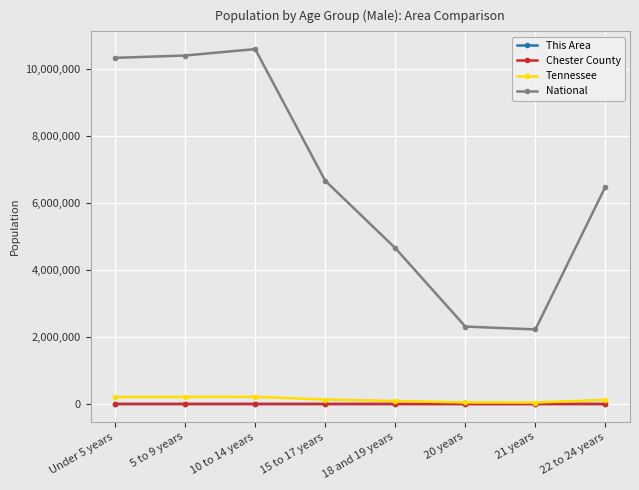

What is the value of the Chester County point at the 2nd from the left?

535